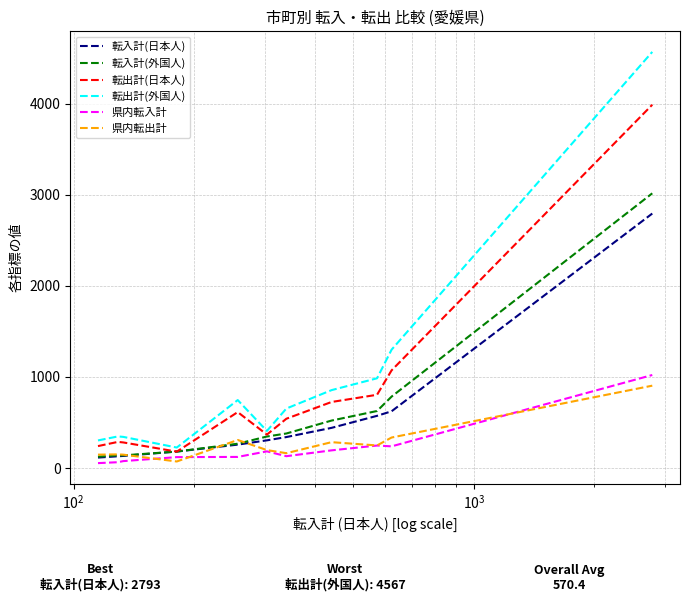

Rank the series by their maximum value, from highest to lowest.

転出計(外国人), 転出計(日本人), 転入計(外国人), 転入計(日本人), 県内転入計, 県内転出計